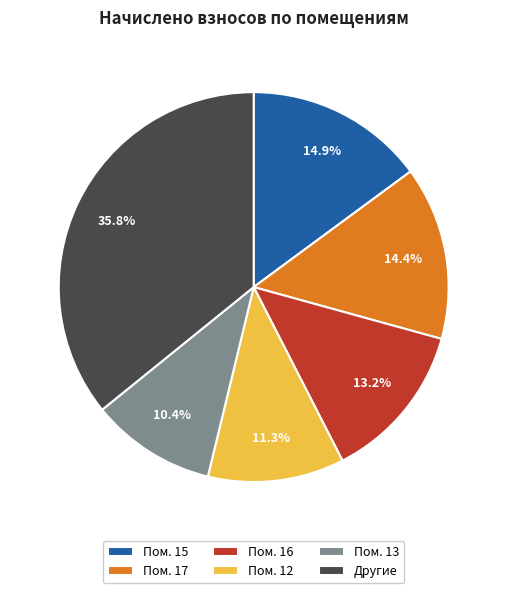

Is there a majority slice in this chart?

No